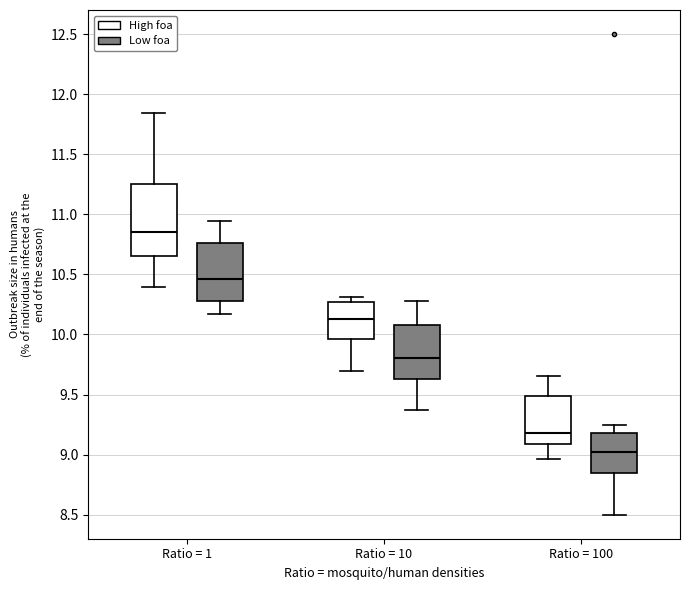

Reading left to right, read every box against the y-axis: the position of its median line, the range the box covers, and the ends of its whiskers. The values are not printed on the chart, so give them approximately, as read against the axis.

Ratio = 1 (High foa): median 10.85, box 10.65 to 11.25, whiskers 10.40 to 11.85
Ratio = 1 (Low foa): median 10.45, box 10.30 to 10.75, whiskers 10.15 to 10.95
Ratio = 10 (High foa): median 10.15, box 9.95 to 10.25, whiskers 9.70 to 10.30
Ratio = 10 (Low foa): median 9.80, box 9.65 to 10.05, whiskers 9.35 to 10.30
Ratio = 100 (High foa): median 9.20, box 9.10 to 9.50, whiskers 8.95 to 9.65
Ratio = 100 (Low foa): median 9.00, box 8.85 to 9.20, whiskers 8.50 to 9.25